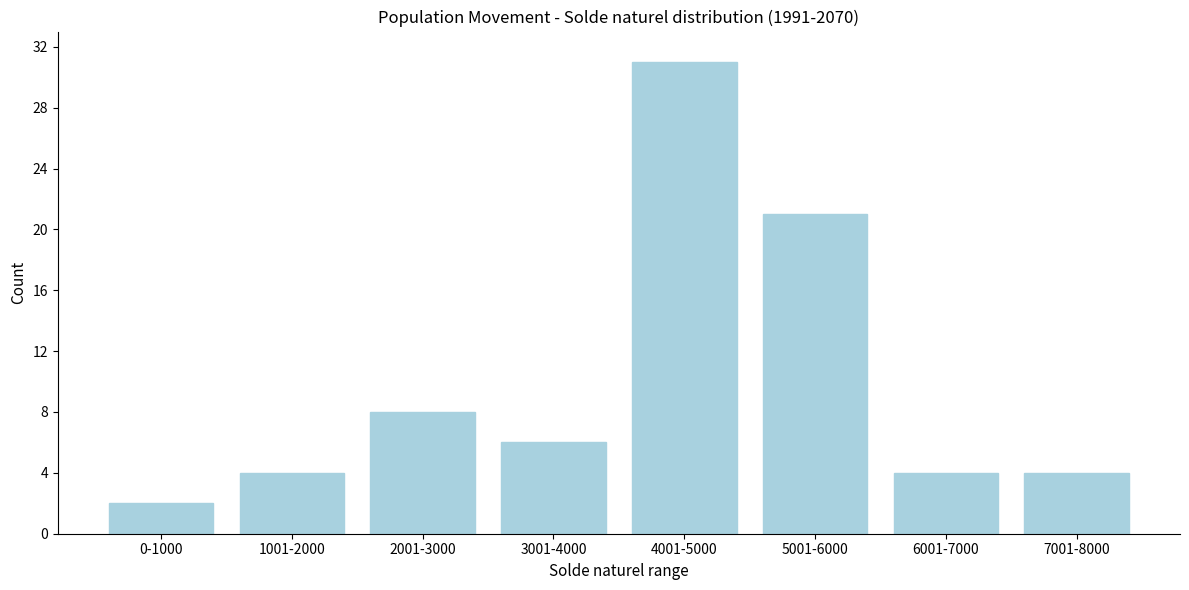

Reading right to left, transcribe all the data shown in this chart.

4	4	21	31	6	8	4	2